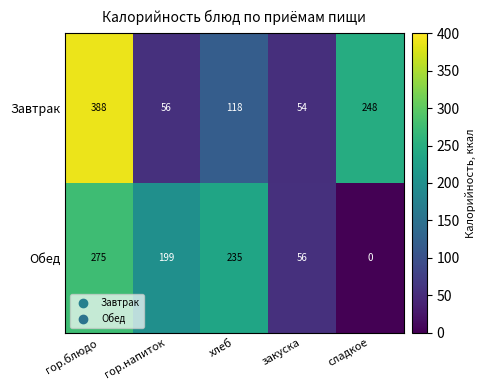

What is the sum of the Обед values at хлеб and сладкое?

235